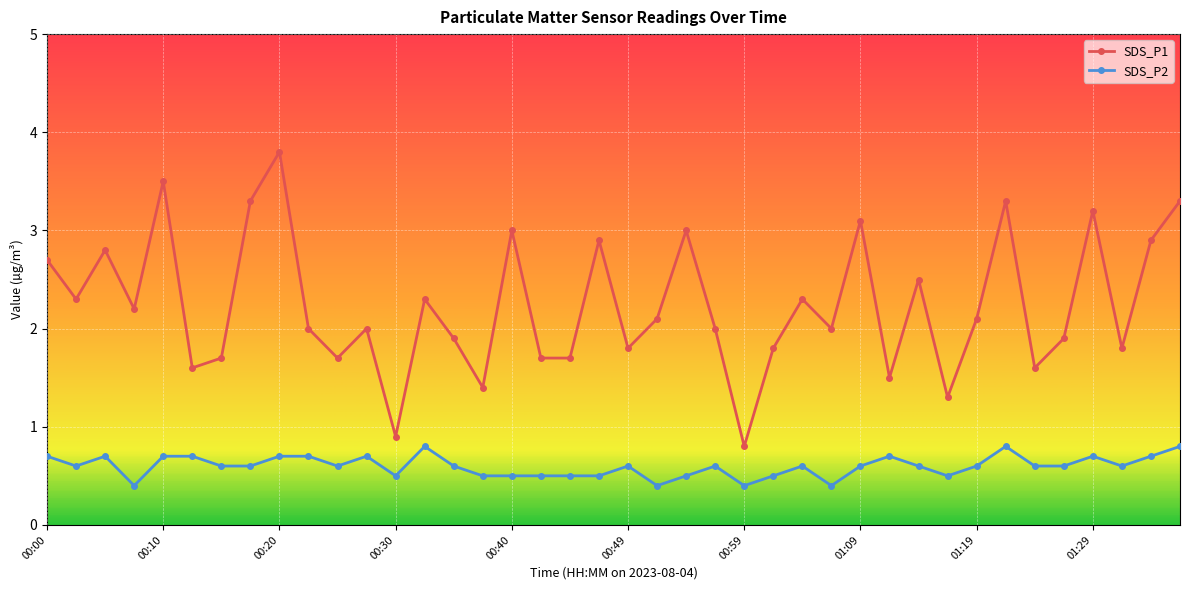

Rank the series by their maximum value, from lowest to highest.

SDS_P2, SDS_P1